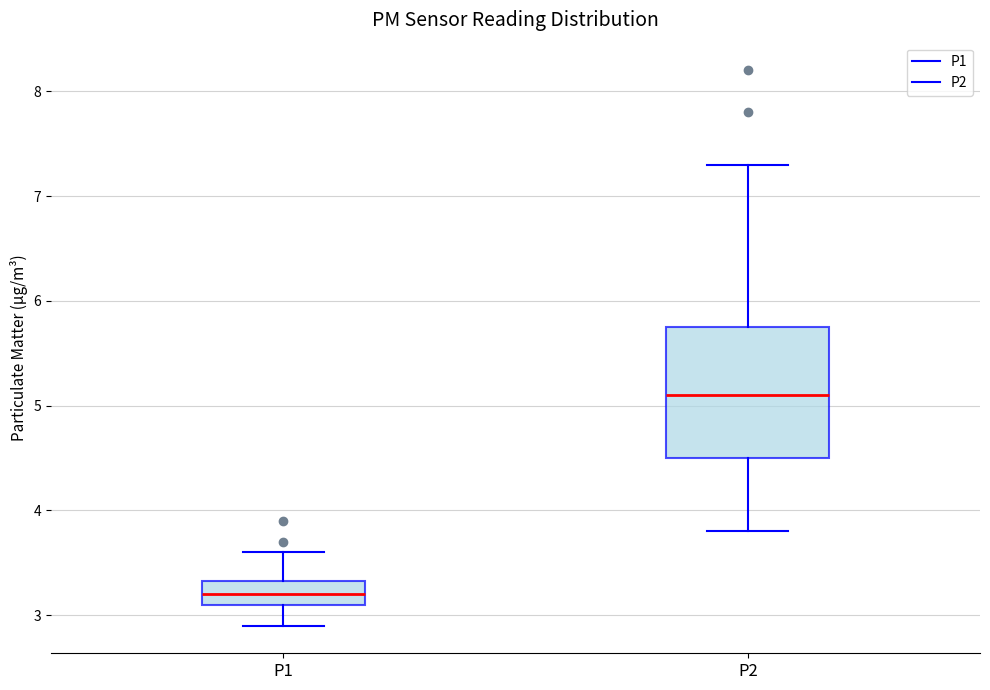

Where does the upper whisker of the box for P2 end on the y-axis? The values are not printed on the chart, so give them approximately, as read against the axis.

7.3